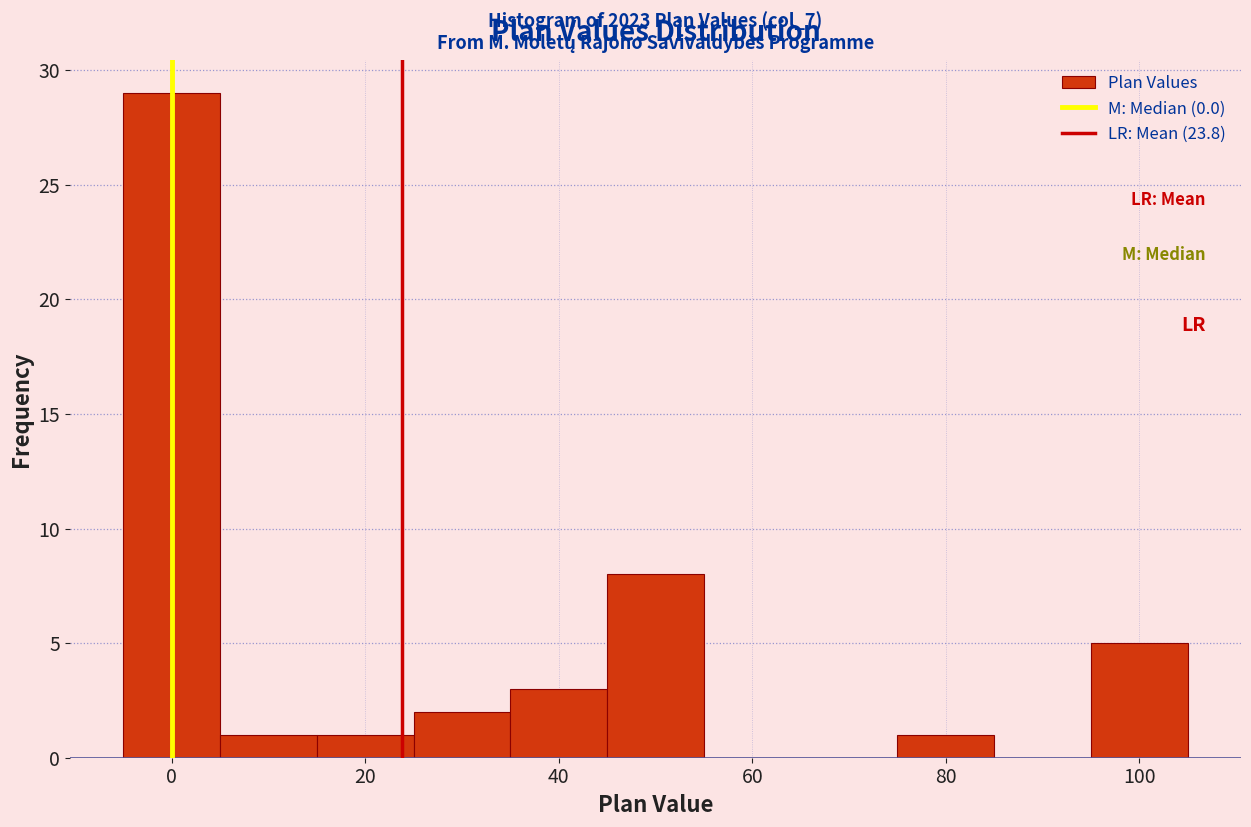

Over which range of the x-axis is the bar tallest?

-5 to 5